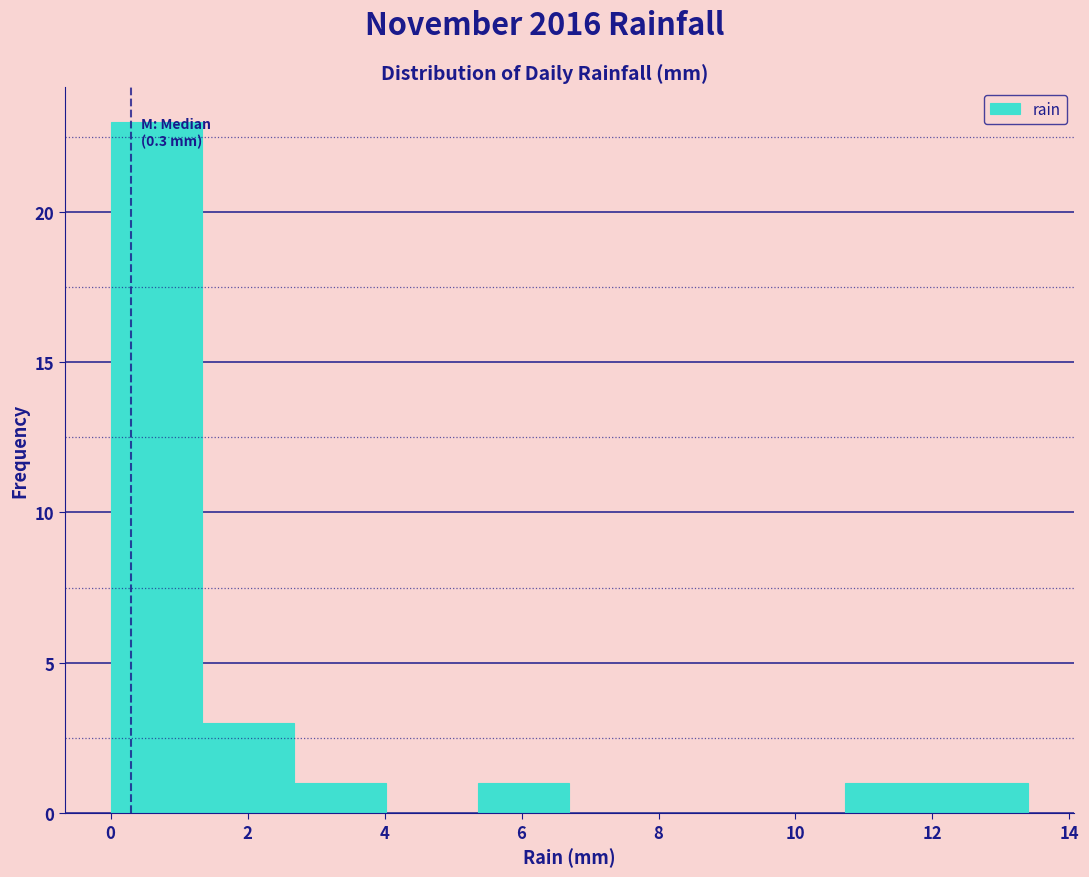

Which range on the x-axis has the tallest bar?

0.00 to 1.34